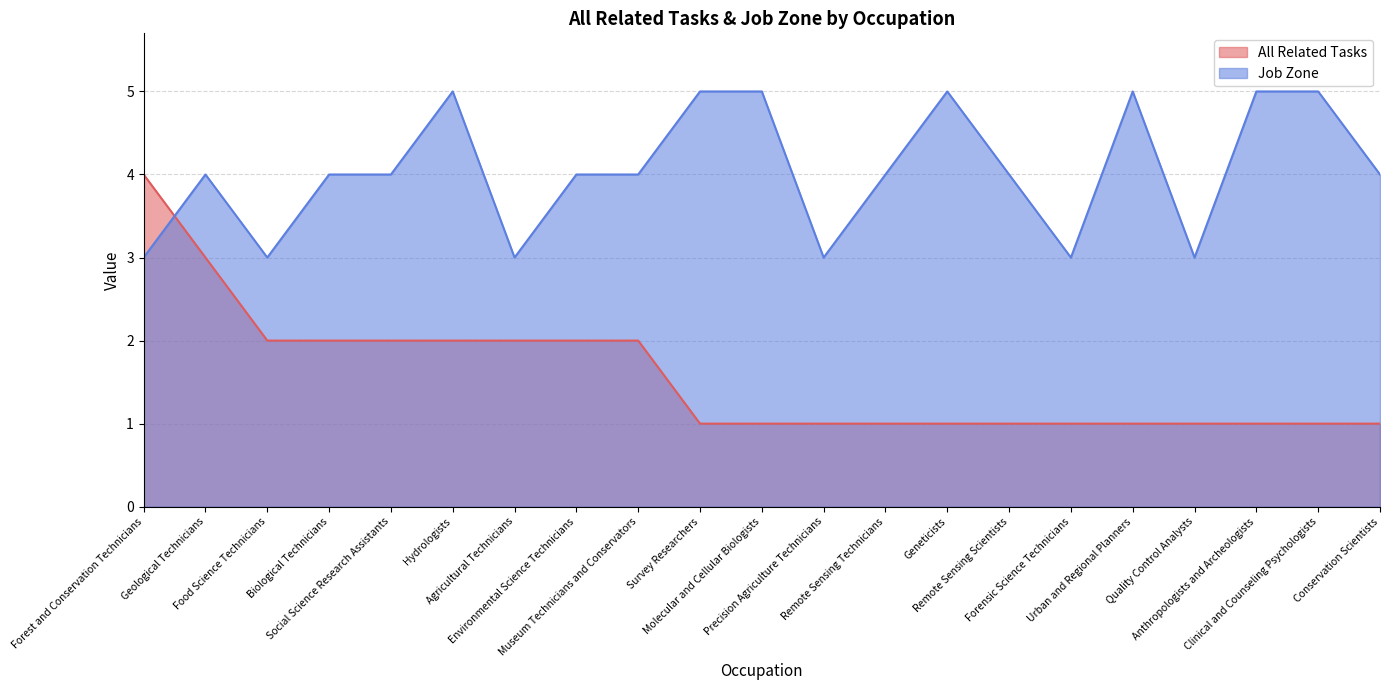

The value of Job Zone at Anthropologists and Archeologists is 7. True or false?

False